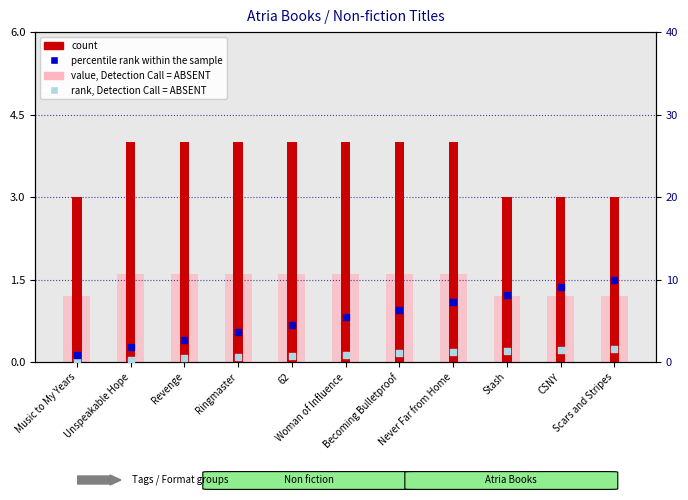

Is the value of percentile rank within the sample at Never Far from Home greater than the value of count at CSNY?

Yes